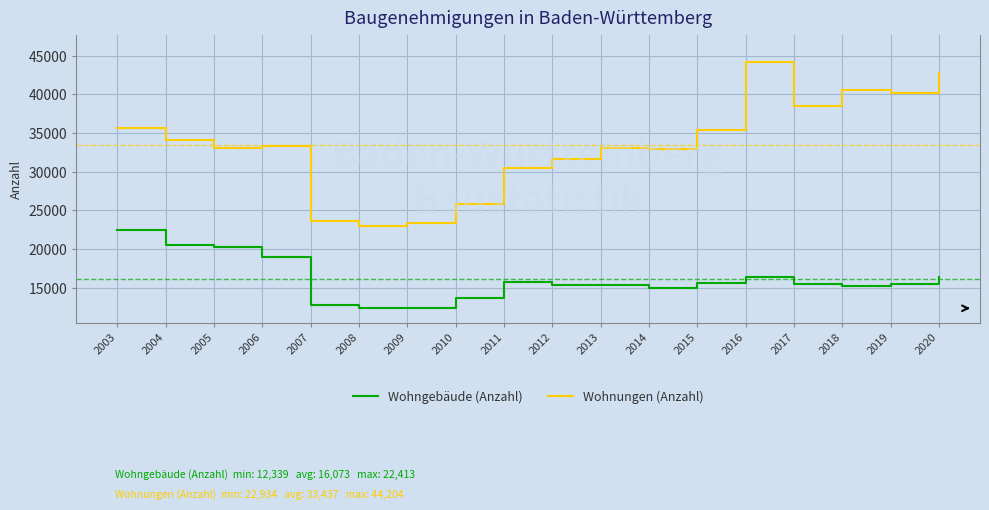

What is the approximate value of Wohngebäude (Anzahl) at 2012, to the nearest 10?

15360